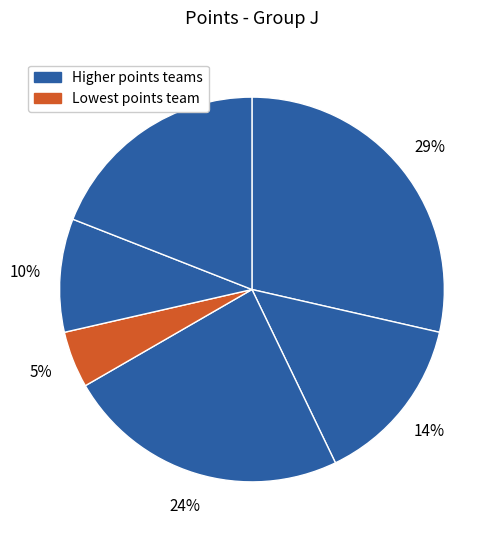

Count the number of slices in the pie.

6